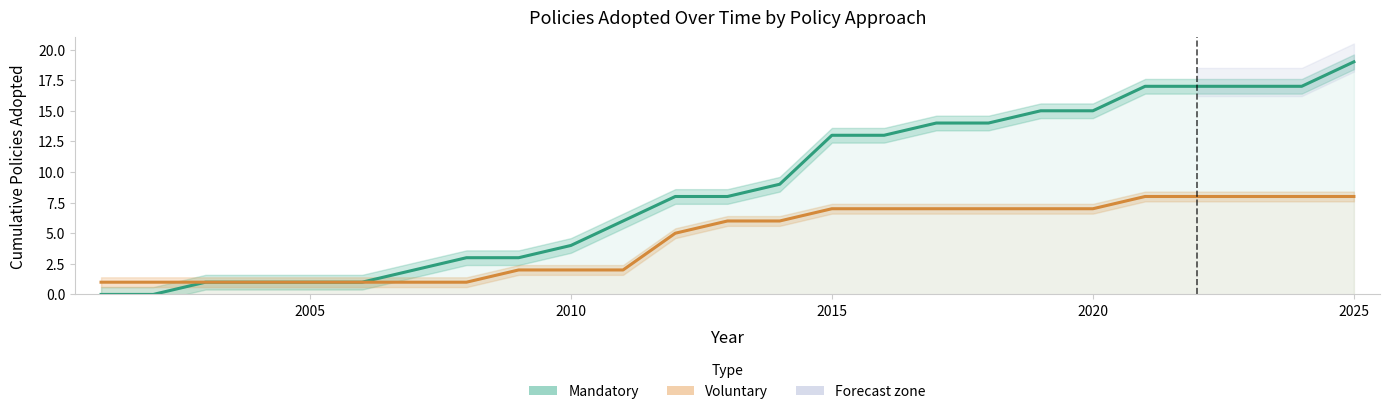

True or false: Voluntary has a value of 3 at 8.

False